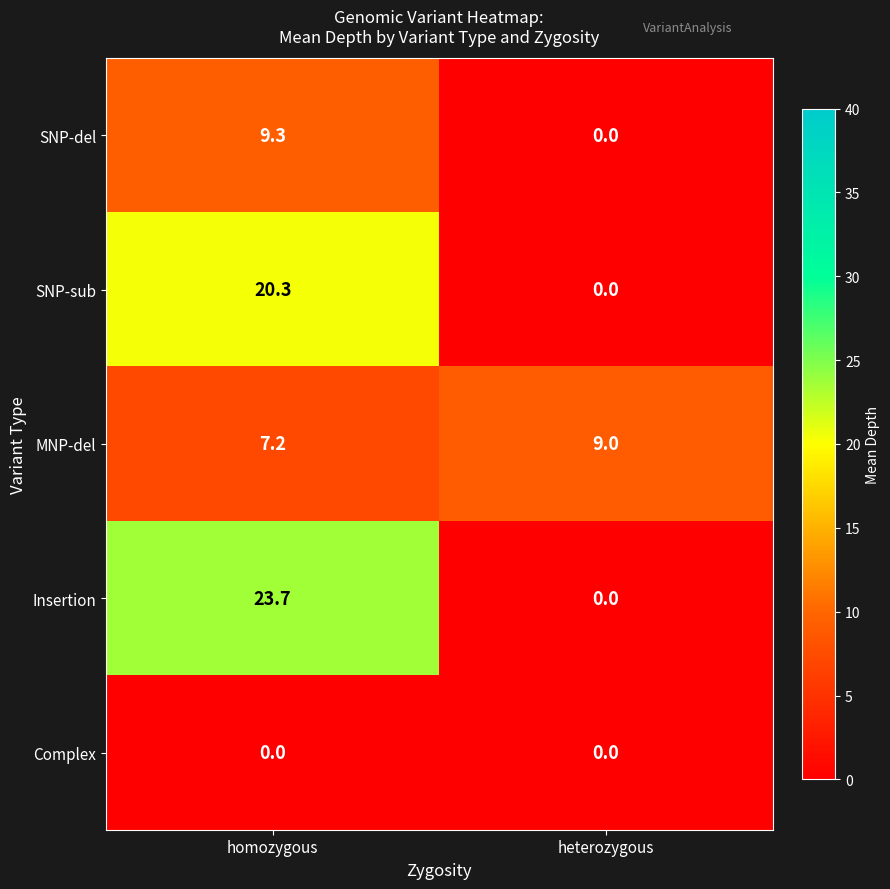

The MNP-del series shows 9.0 at heterozygous. True or false?

True